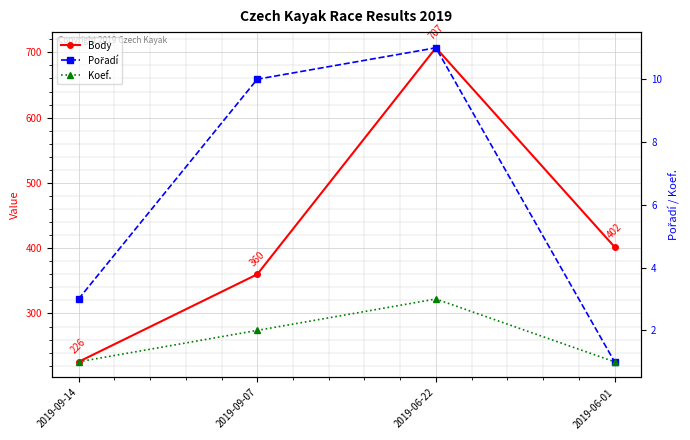

Which series has the largest total across all categories?

Body